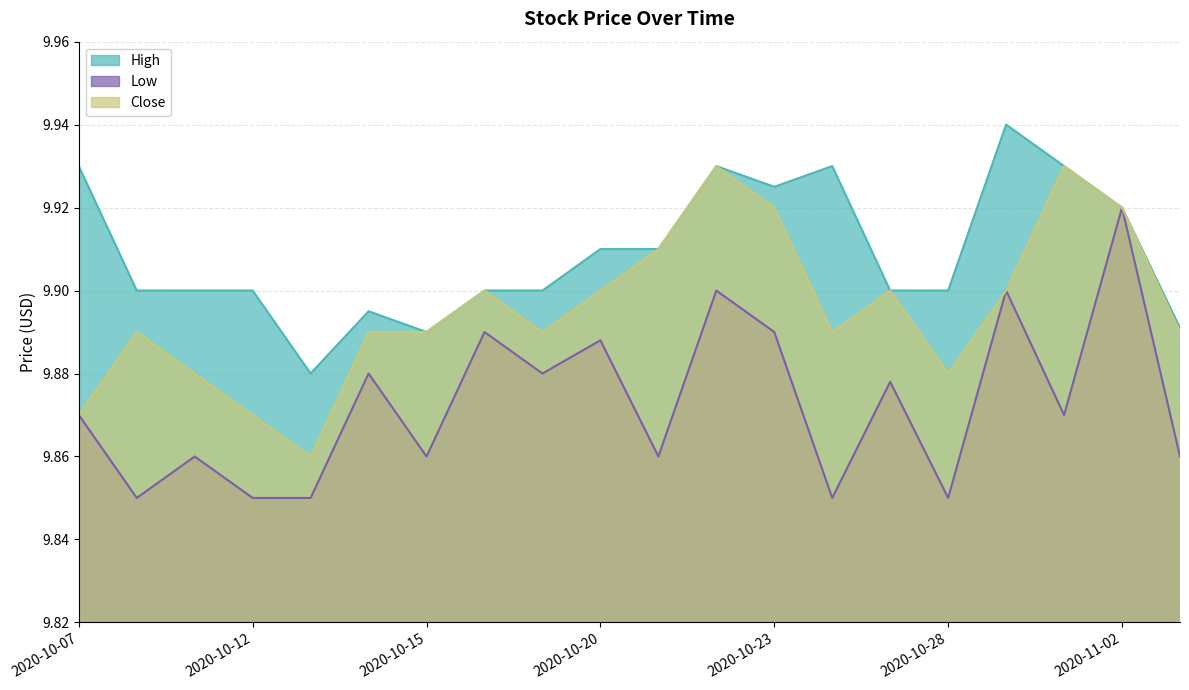

The Low series shows 2.9 at 2020-10-29. True or false?

False